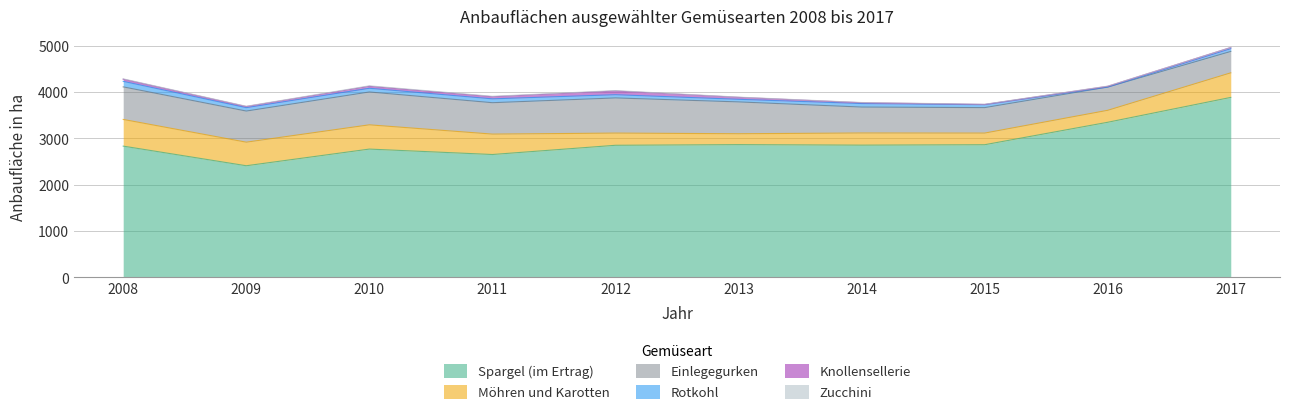

How many series are shown in this chart?

6